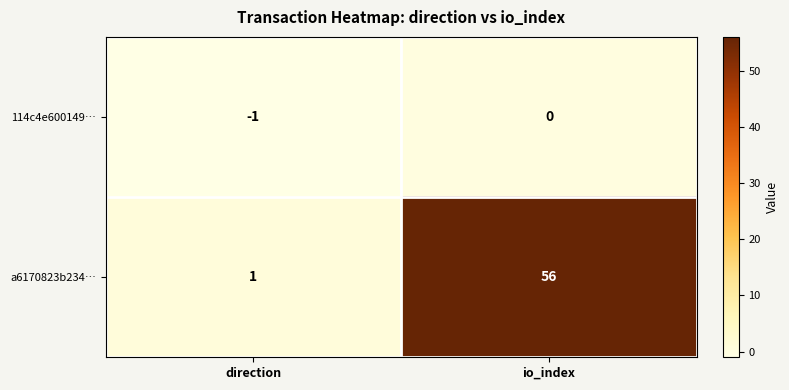

Reading left to right, list all the values displayed in this chart.

114c4e600149…: direction=-1	io_index=0
a6170823b234…: direction=1	io_index=56